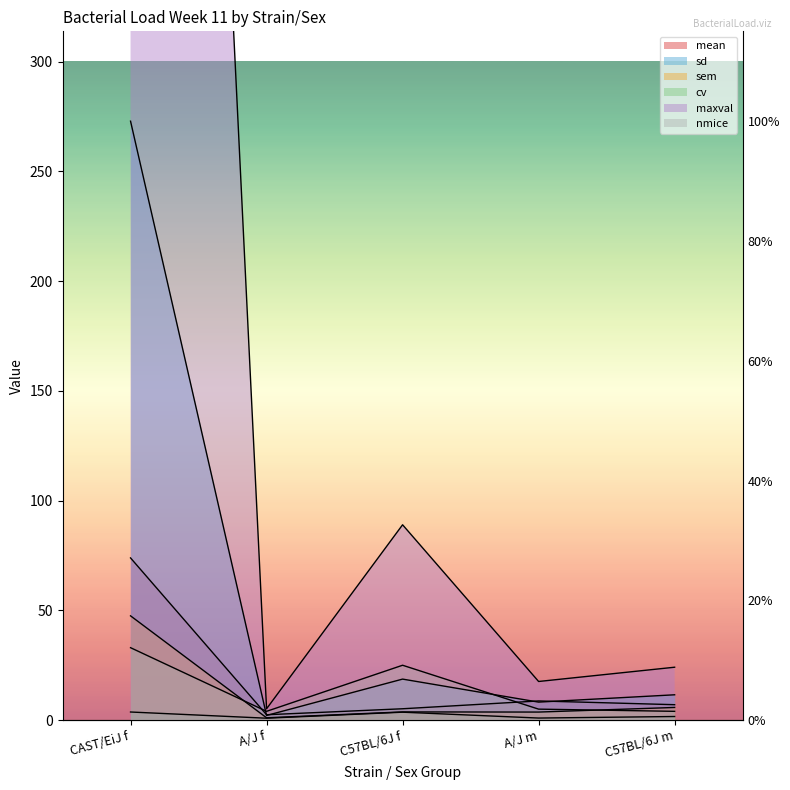

What is the label of the 1st point from the left?

CAST/EiJ f